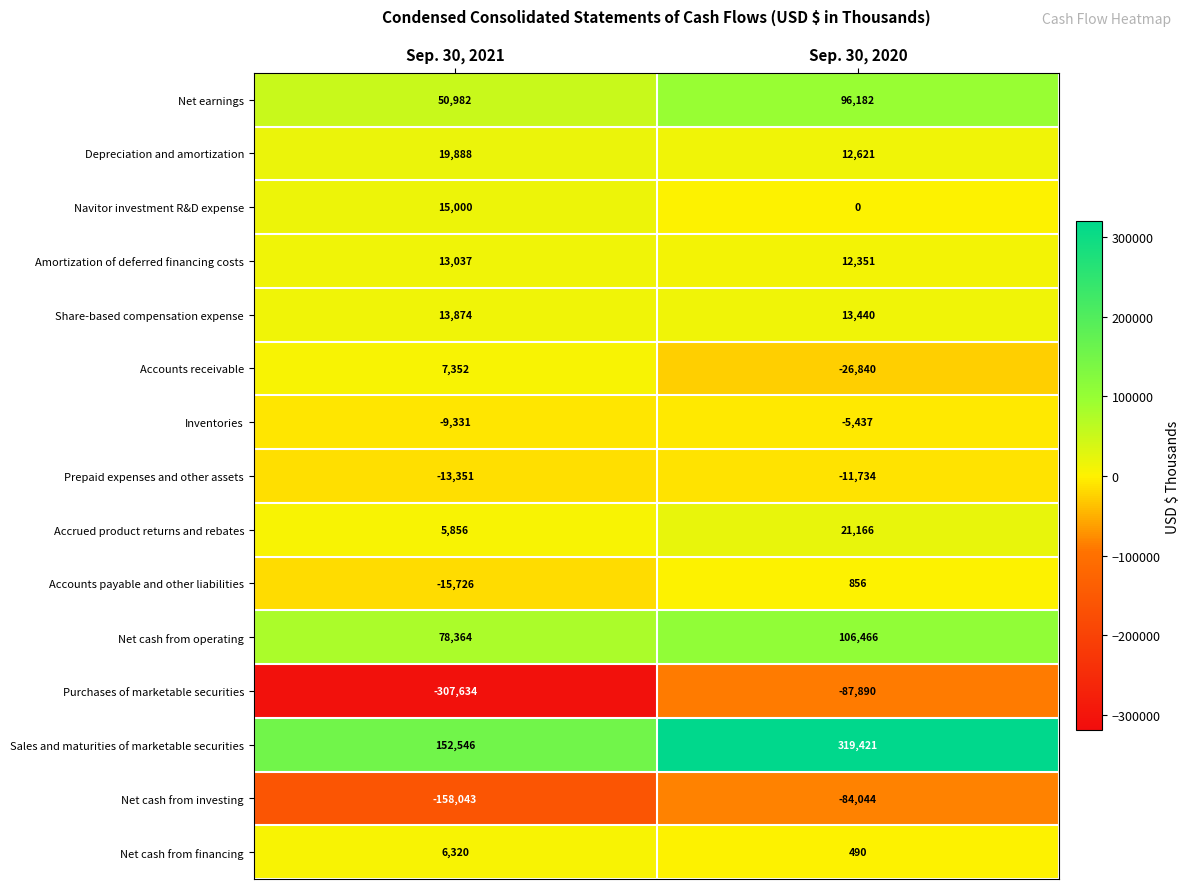

Read the Purchases of marketable securities value at Sep. 30, 2020.

-87890